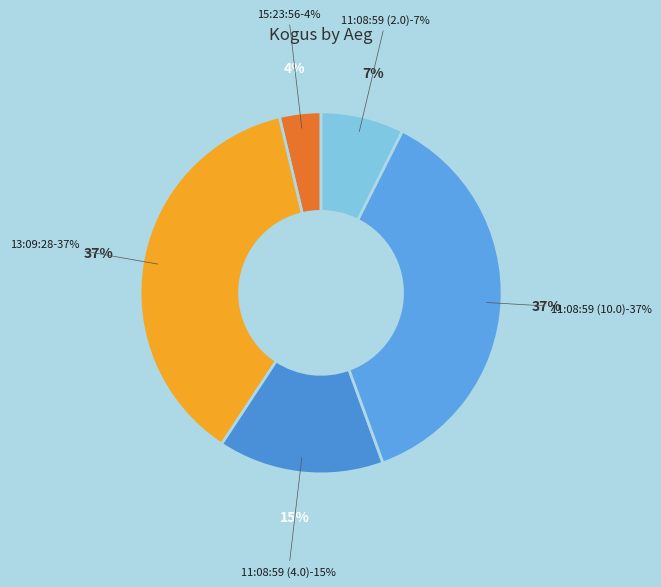

To the nearest percent, what percentage of the pie is 11:08:59 (4.0)?

15%